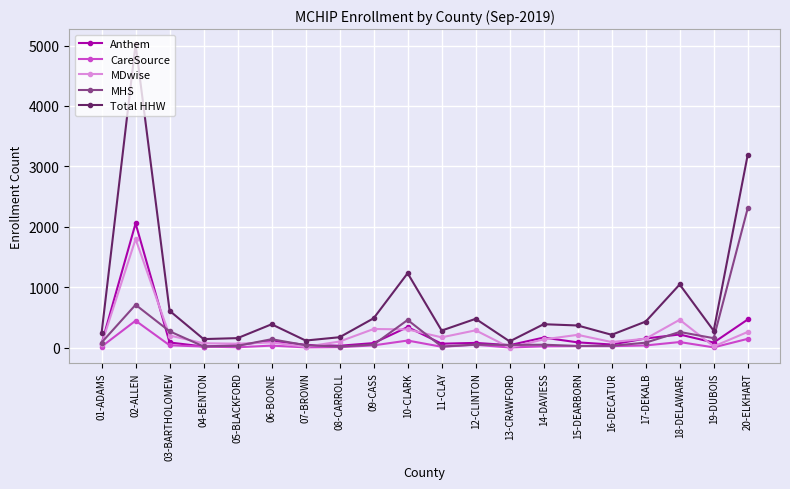

At how many categories does at least one series exceed 3654?

1